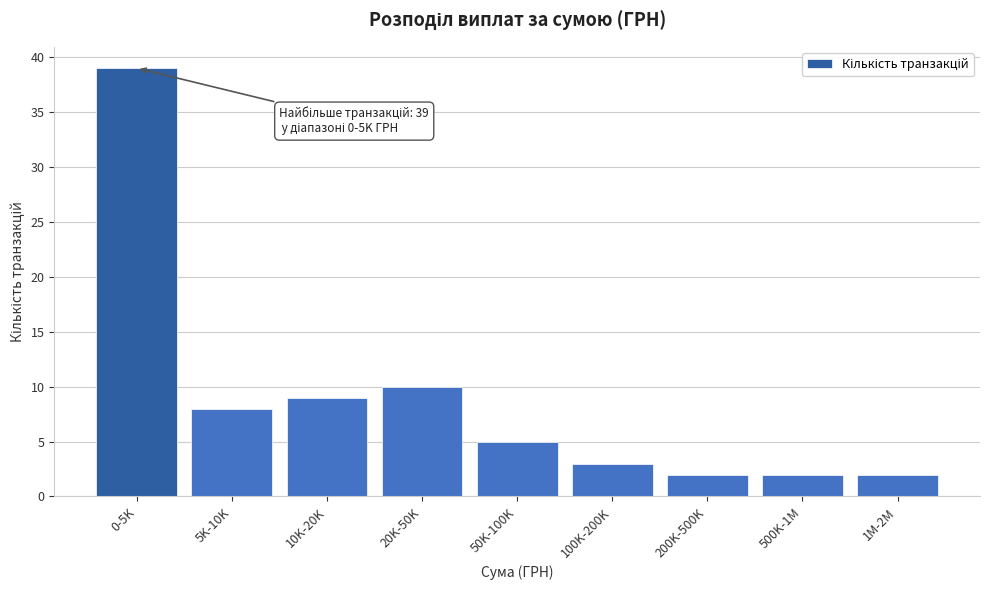

Reading right to left, extract all data points from this chart.

2	2	2	3	5	10	9	8	39